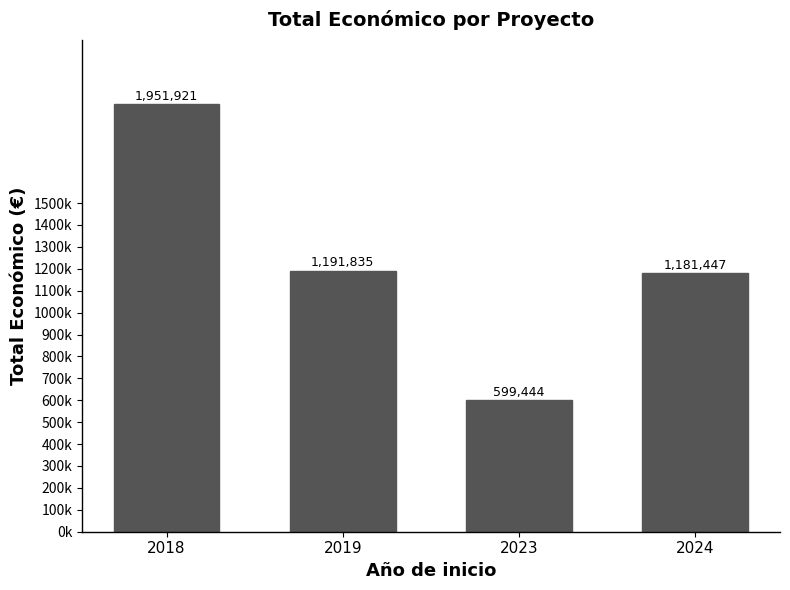

Are the bars horizontal?

No